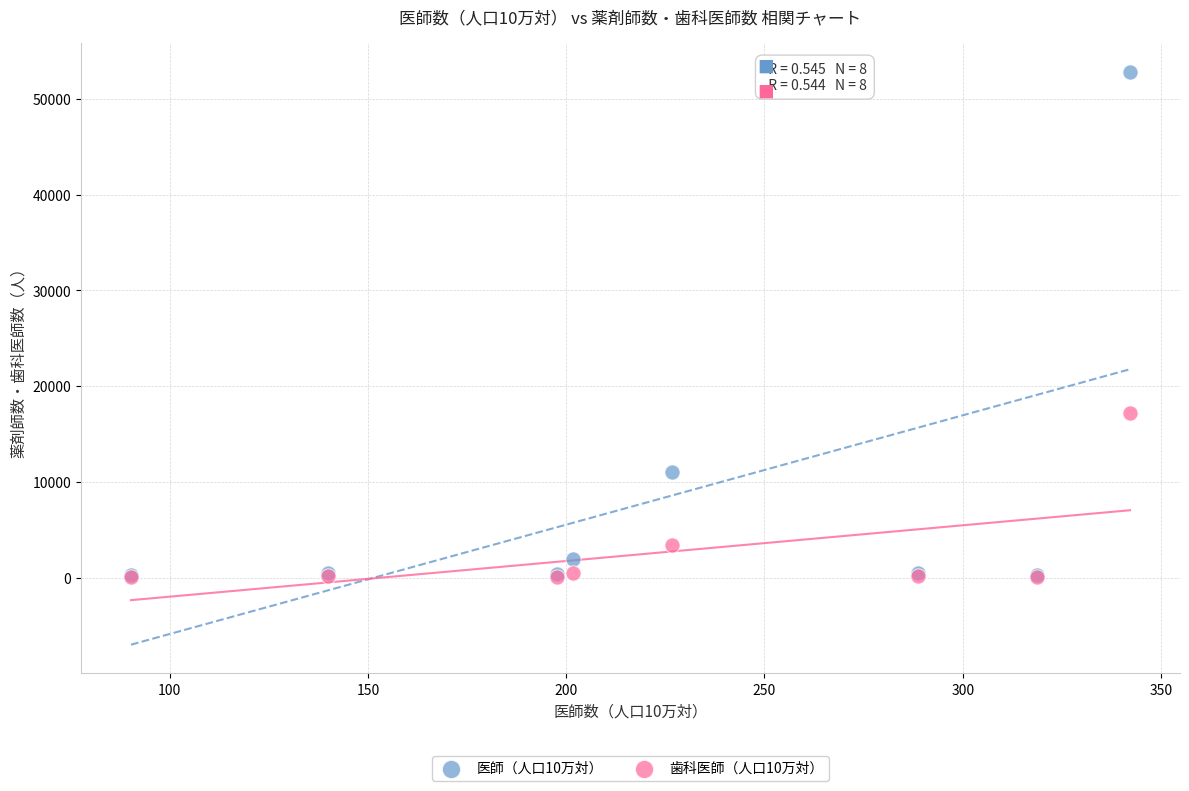

What are all the series names shown in the legend?

医師（人口10万対）, 歯科医師（人口10万対）